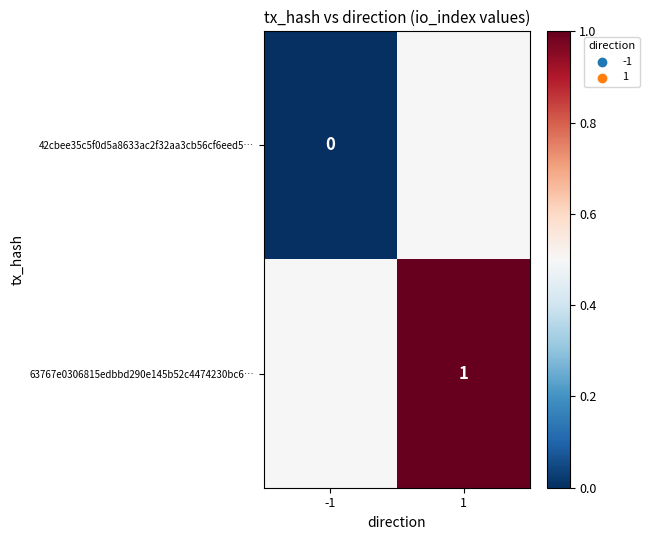

What is the total value across all series at 1?

1.5